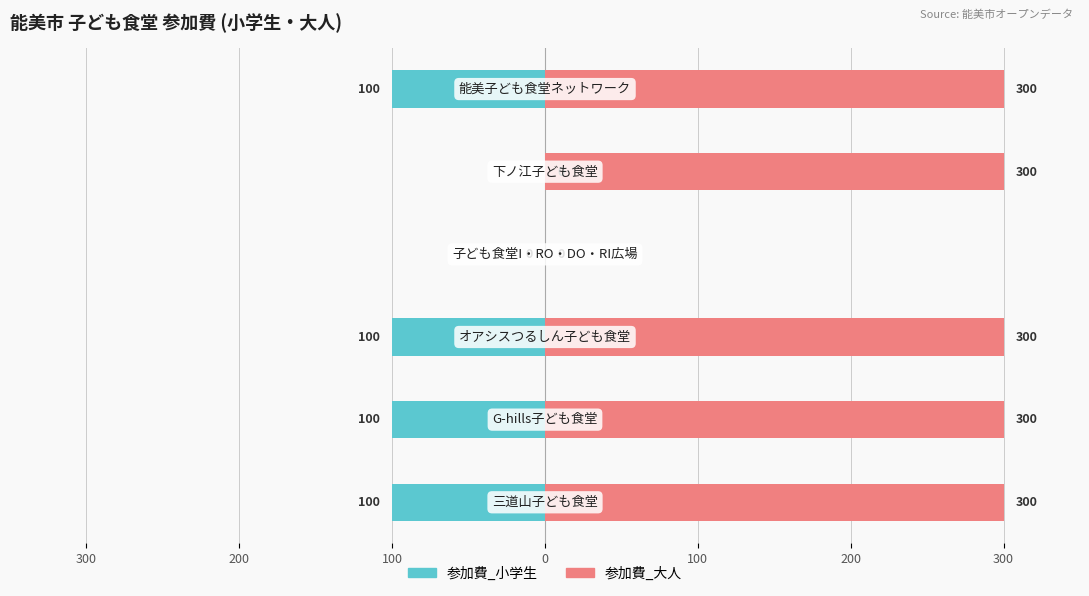

Is the value of 参加費_小学生 at 200 greater than the value of 参加費_大人 at 200?

No